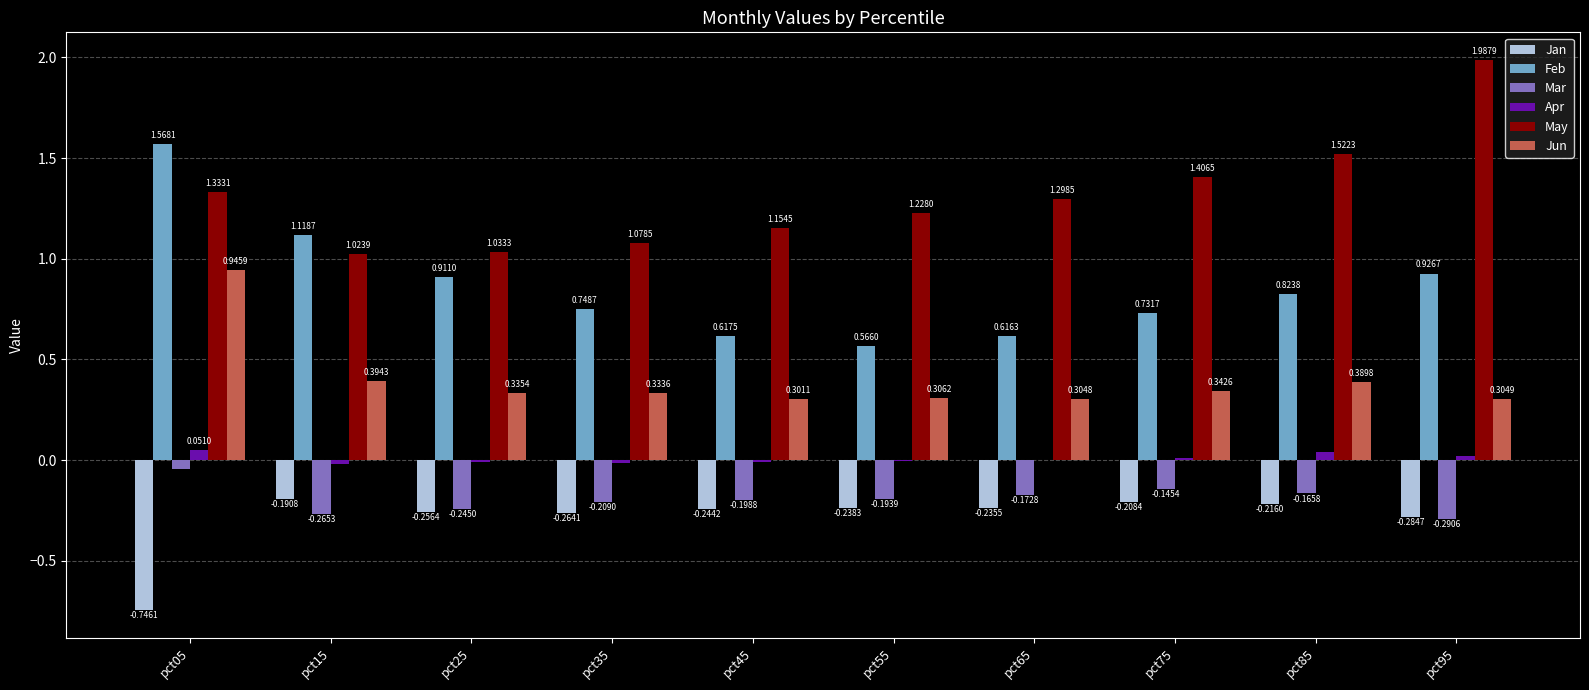

Which series changed the most between pct65 and pct95?

May